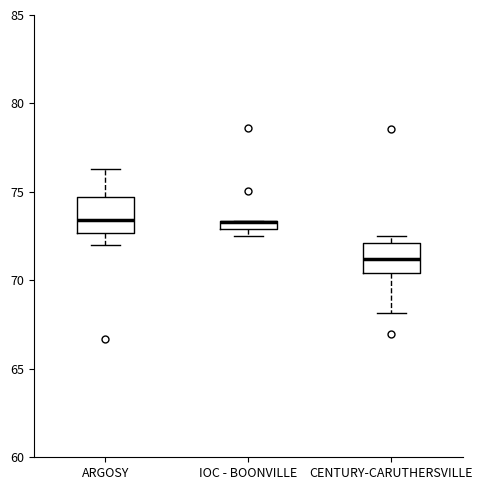

Where is the upper edge of the box for ARGOSY on the y-axis? The values are not printed on the chart, so give them approximately, as read against the axis.

74.5